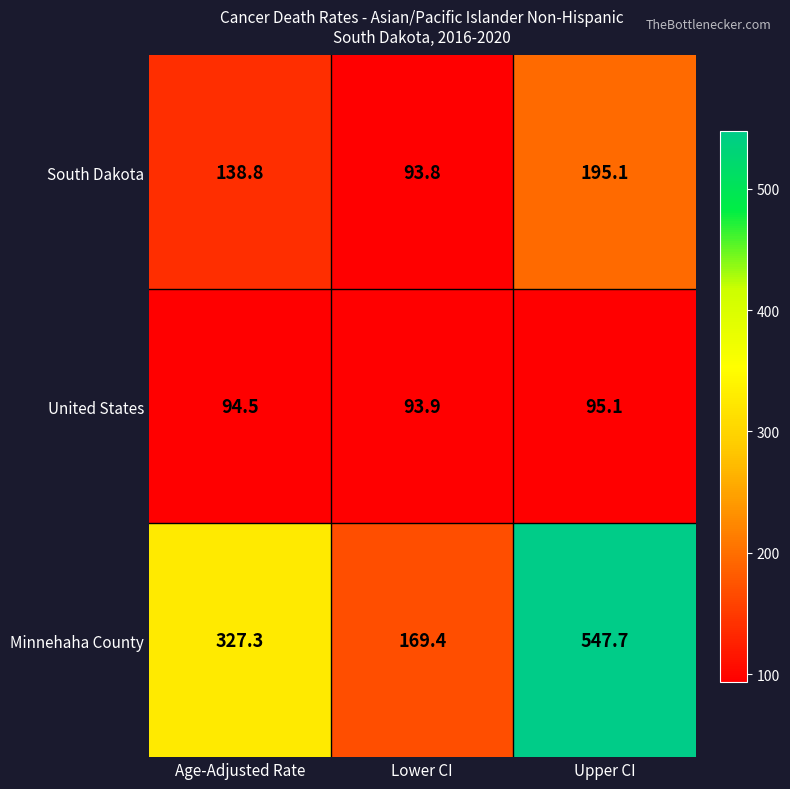

The United States series shows 47.9 at Lower CI. True or false?

False